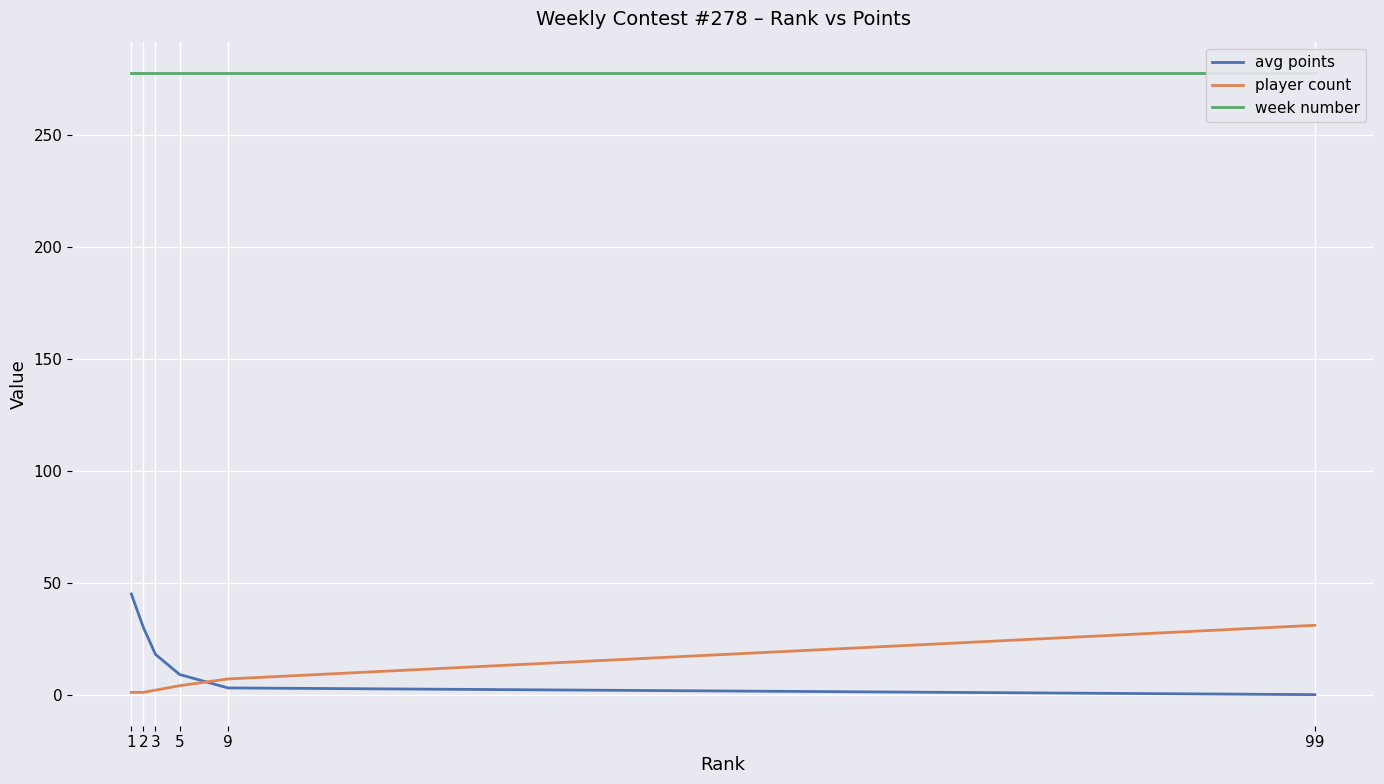

Between 2 and 9, which series saw the biggest shift?

avg points